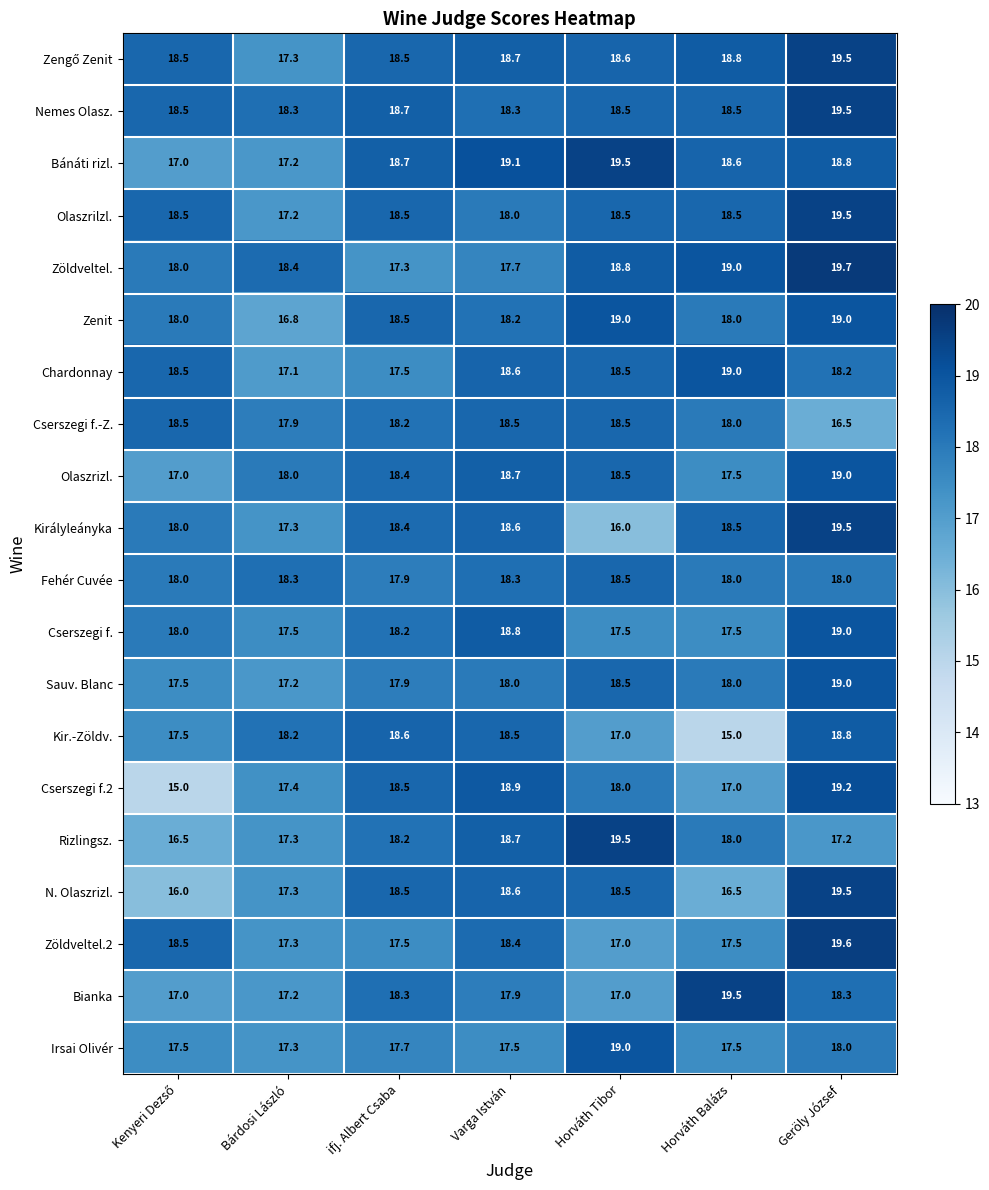

Which series has the largest total across all categories?

Nemes Olasz.